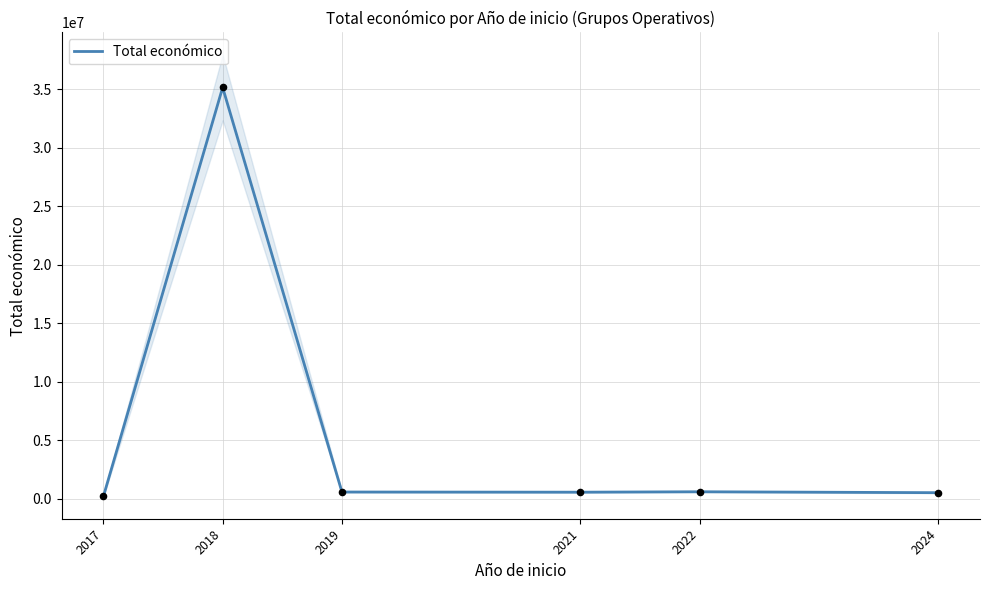

Which has a higher value, 2018 or 2017?

2018